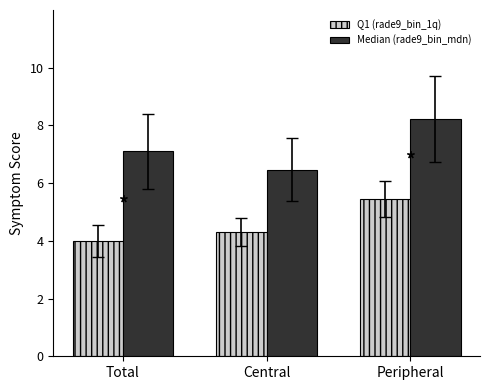

Reading left to right, what are all the values shown in this chart?

Q1 (rade9_bin_1q): 4.0	4.3	5.5
Median (rade9_bin_mdn): 7.1	6.5	8.2